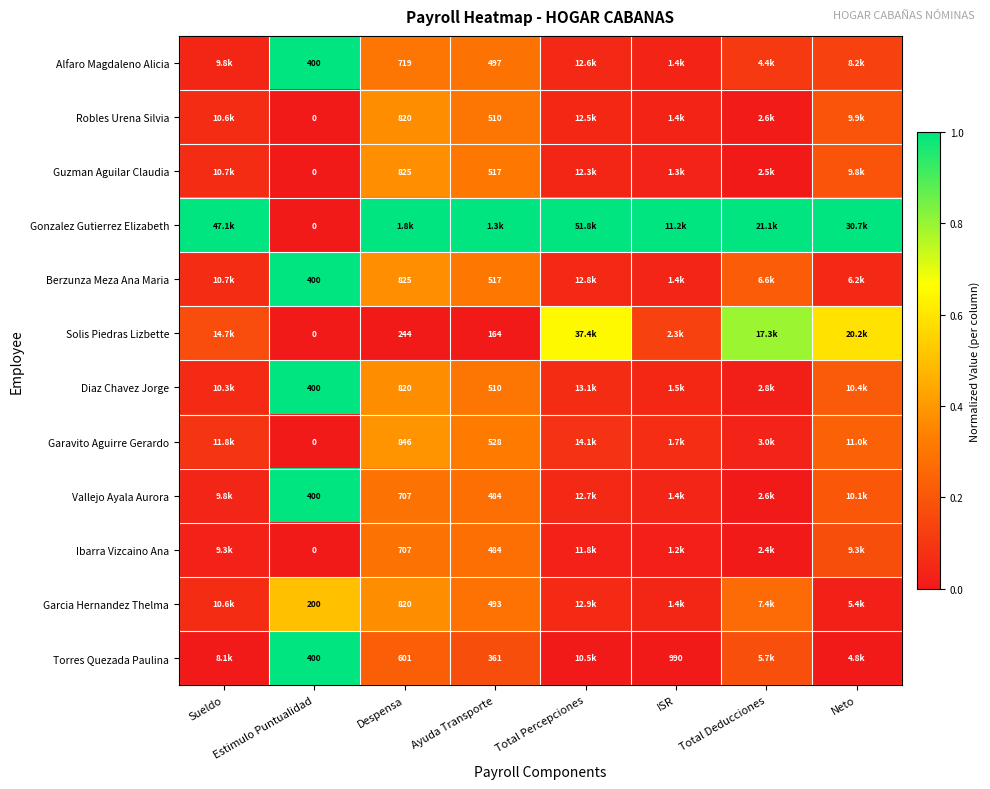

True or false: Diaz Chavez Jorge has a value of 0.5 at Despensa.

False